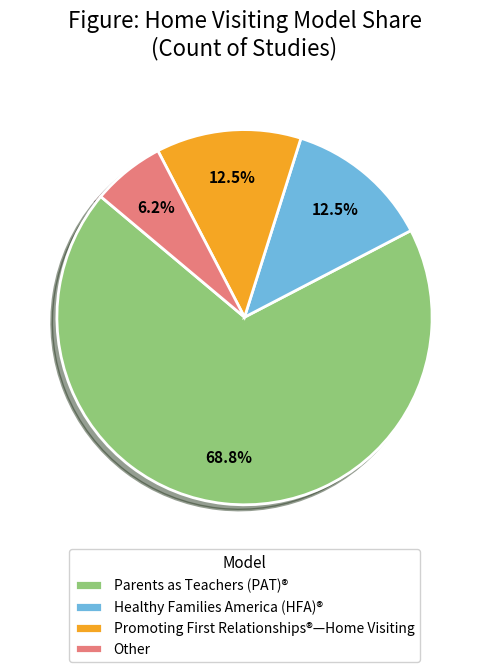

How many slices are in this pie chart?

4